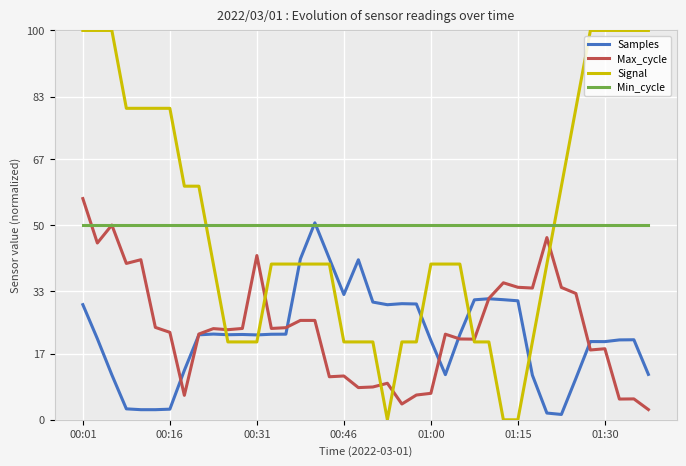

What is the lowest value of the Max_cycle series?

2.6